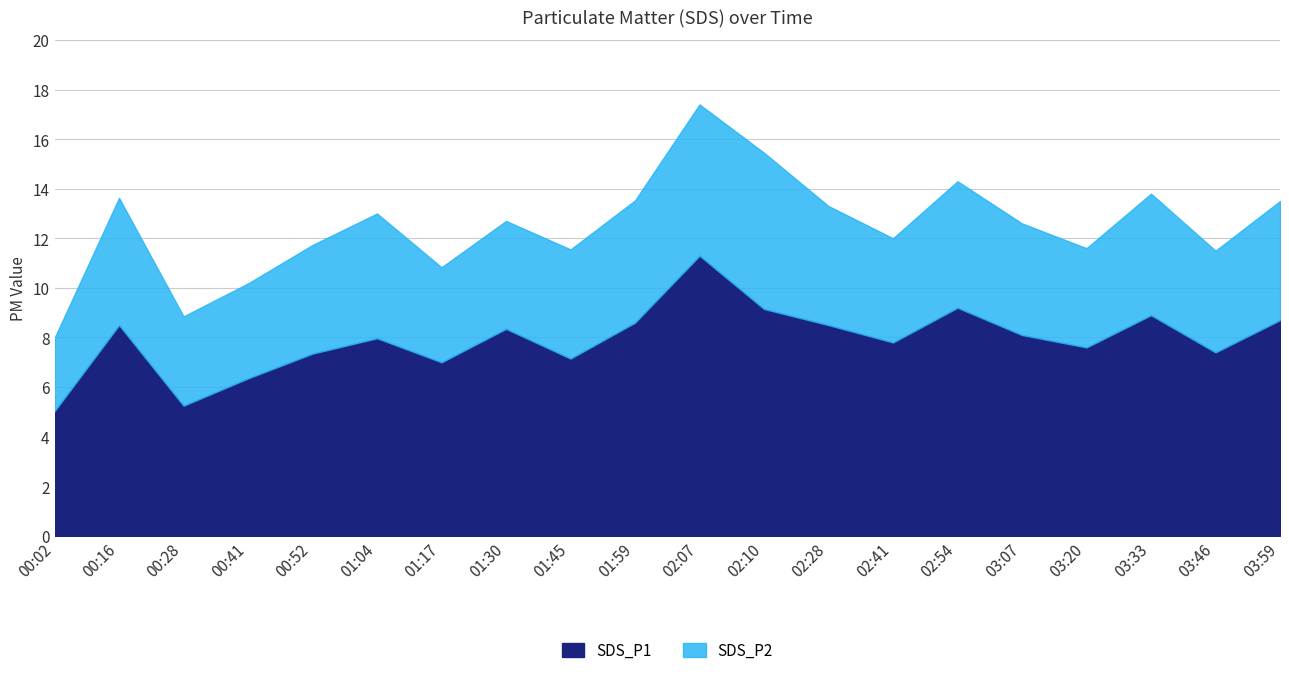

List the labels in order of value, smallest first.

00:02, 00:28, 00:41, 01:17, 01:45, 00:52, 03:46, 03:20, 02:41, 01:04, 03:07, 01:30, 00:16, 02:28, 01:59, 03:59, 03:33, 02:10, 02:54, 02:07